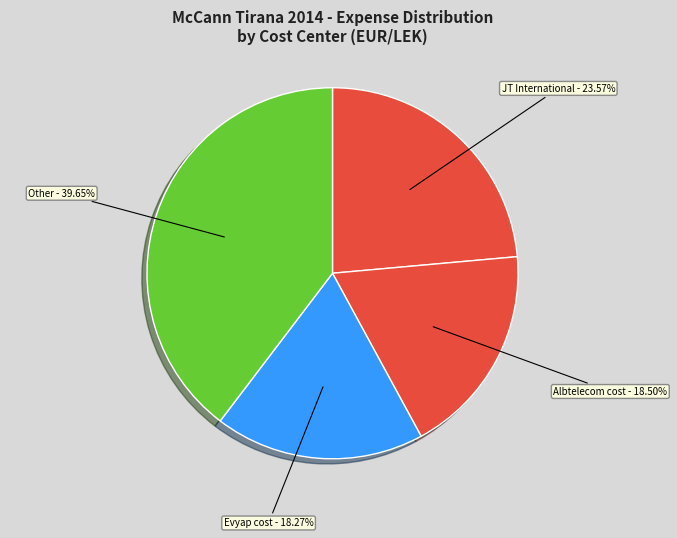

Is the sum of JT International and Evyap cost greater than half?

No